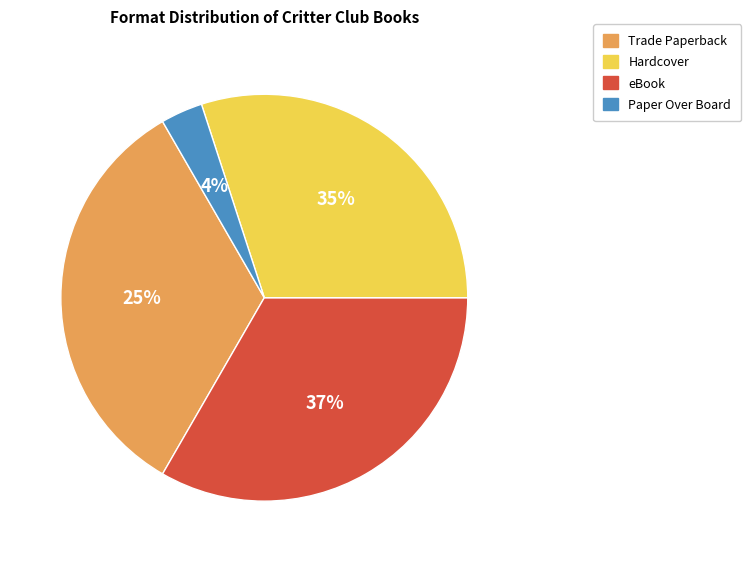

True or false: eBook accounts for 33% of the total.

True